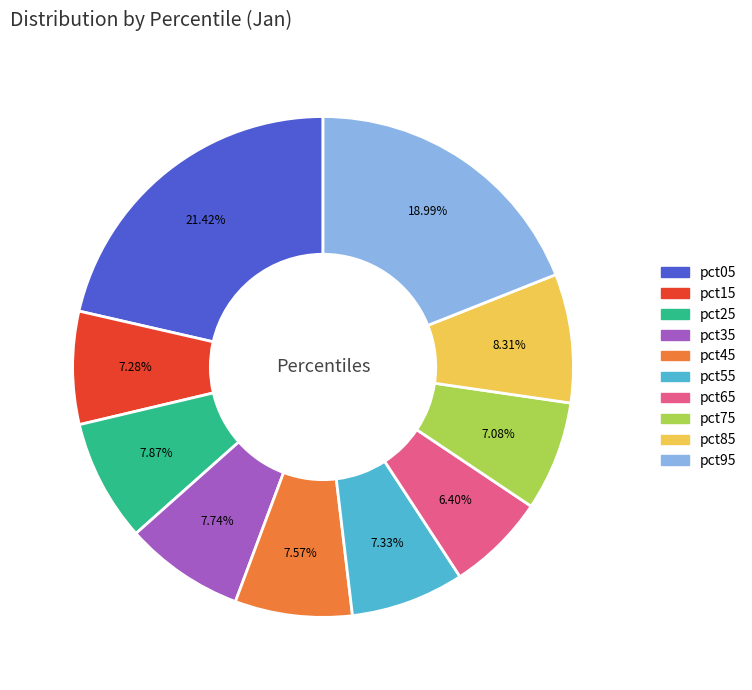

Combined, do pct75 and pct55 account for over 50%?

No